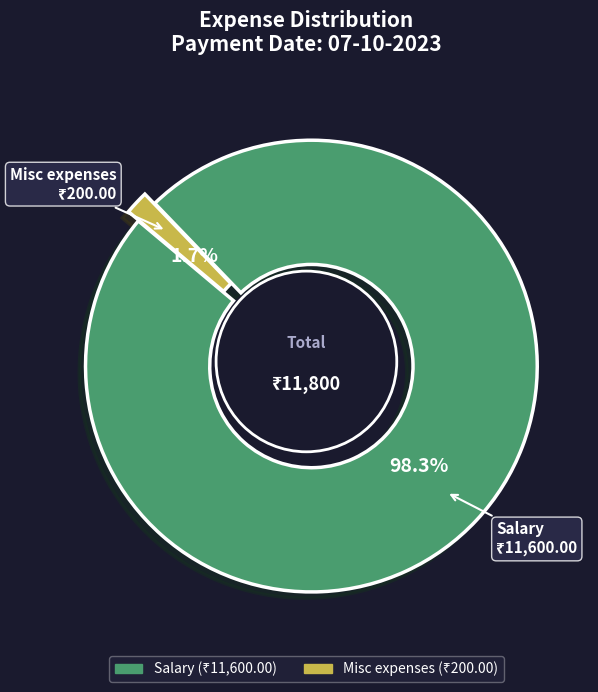

Rank the categories by value from highest to lowest.

Salary, Misc expenses